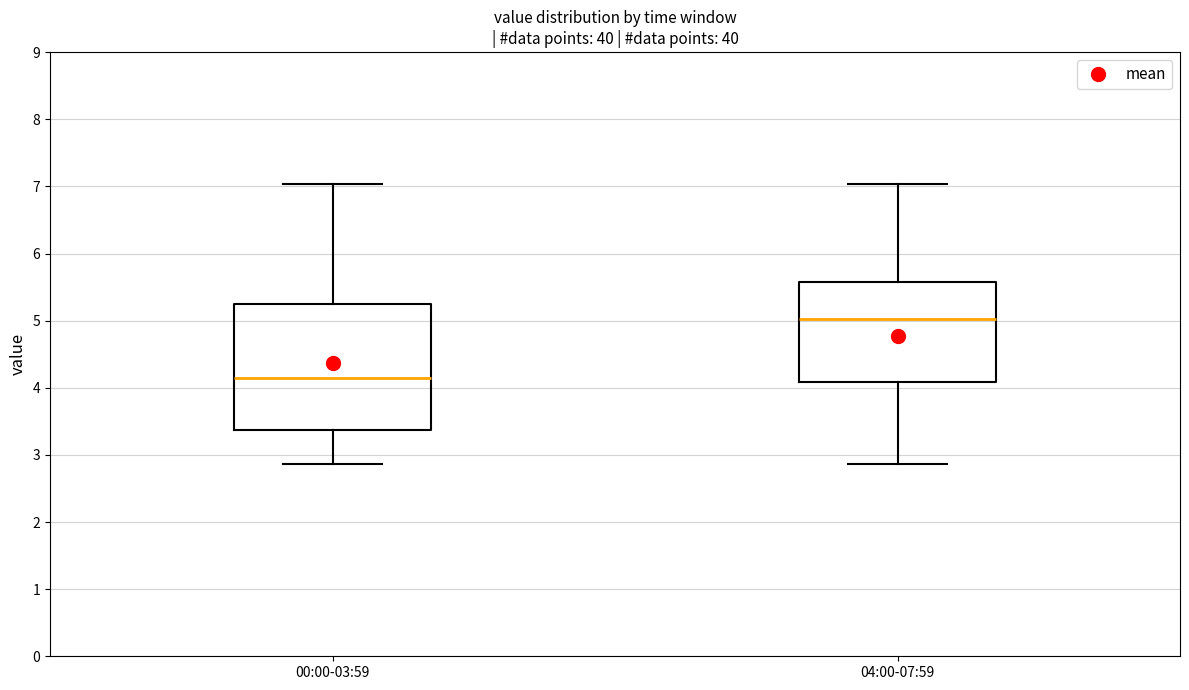

Comparing the boxes themselves (not the whiskers), which one is the tallest?

00:00-03:59